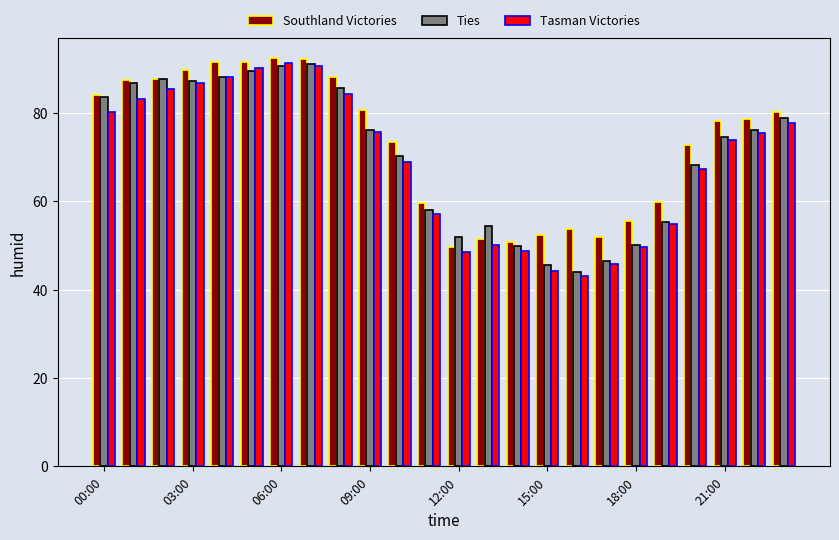

What is the sum of all Tasman Victories values?

1660.9